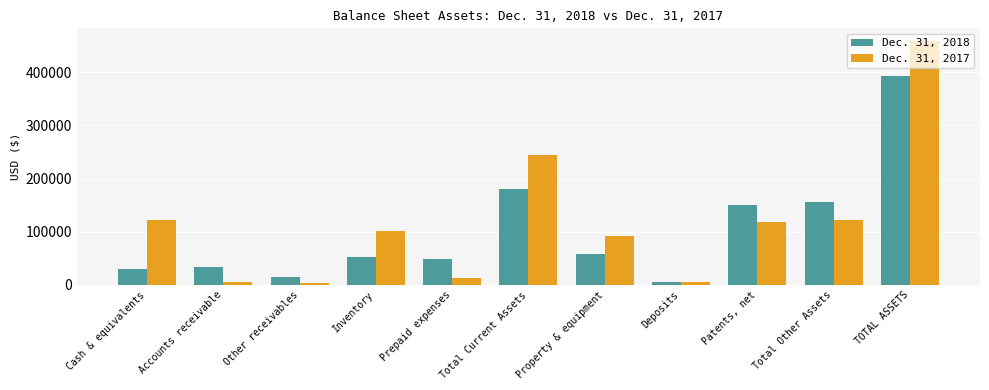

Which label corresponds to the largest value in the chart?

TOTAL ASSETS